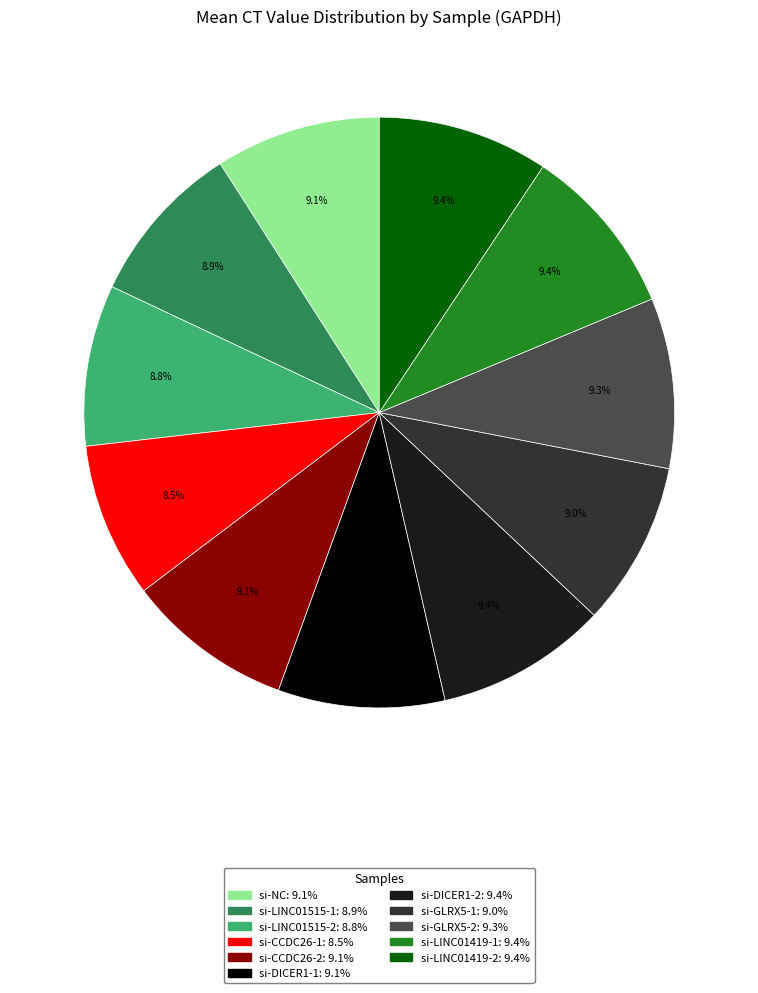

Does si-CCDC26-2 represent more than half of the total?

No